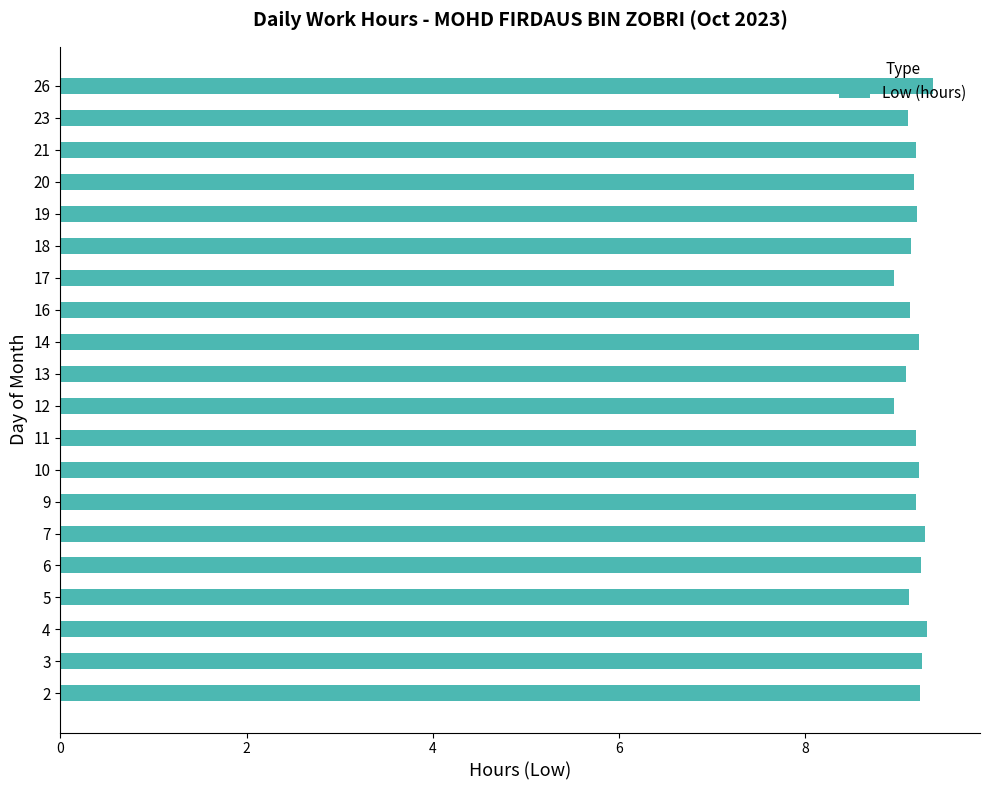

Are the bars horizontal?

Yes